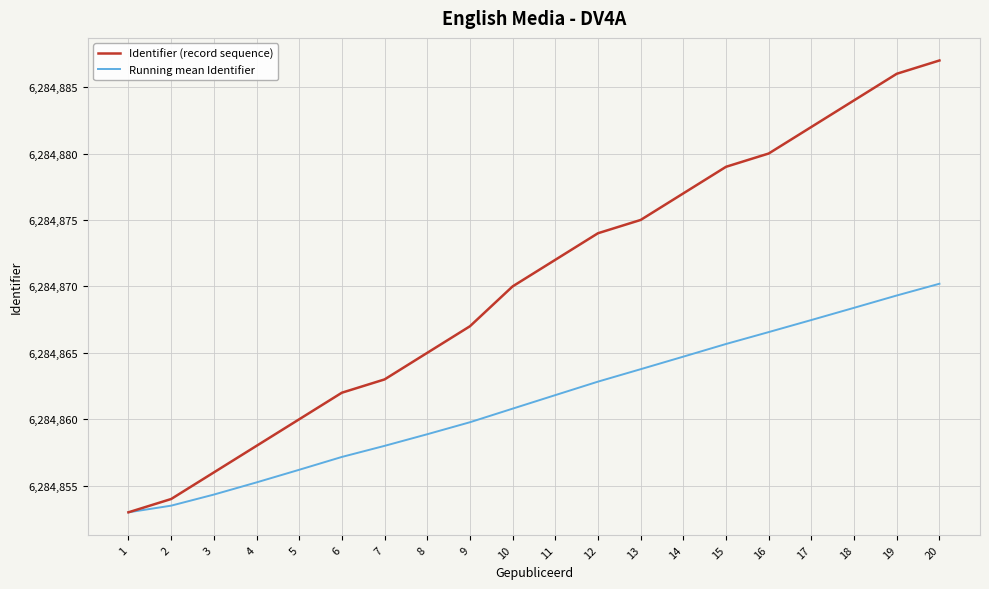

What is the greatest value displayed?

6284887.0